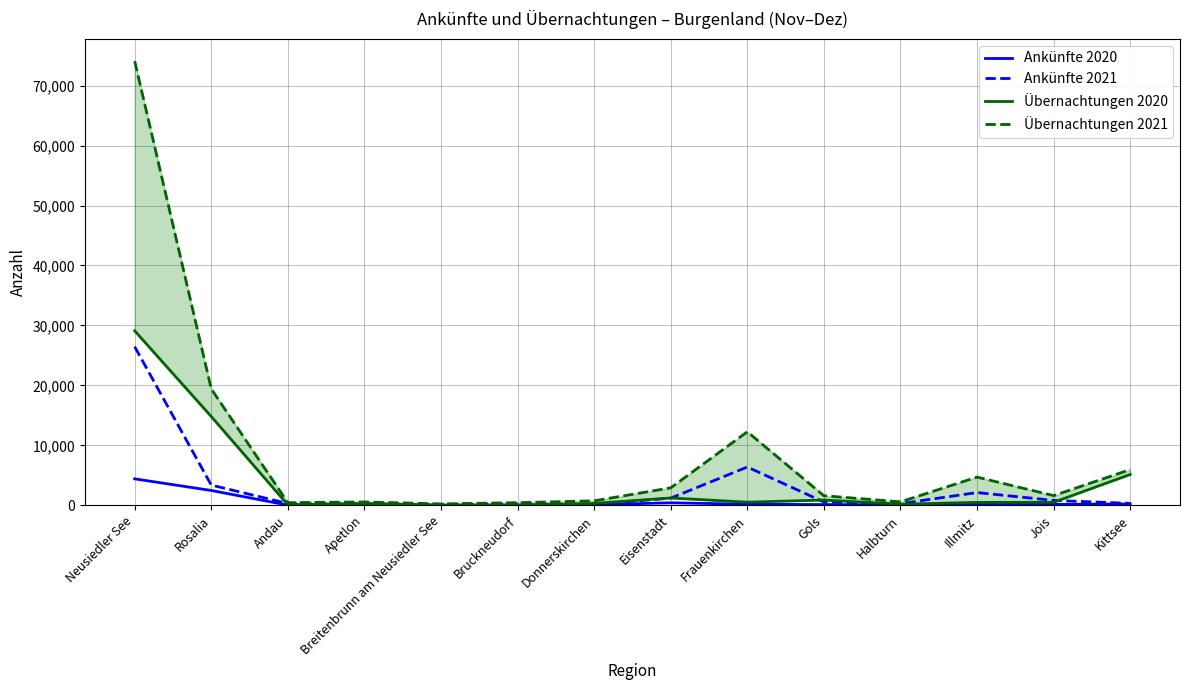

What is the label of the 3rd point from the left?

Andau